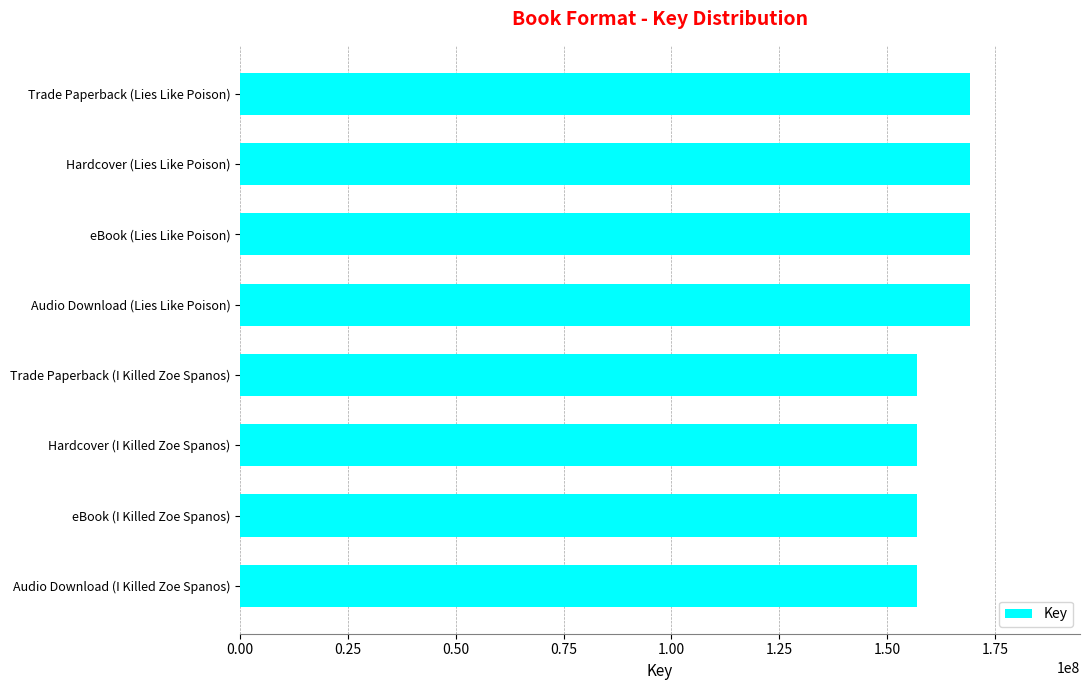

Reading top to bottom, transcribe all the data shown in this chart.

Trade Paperback (Lies Like Poison)=169323919	Hardcover (Lies Like Poison)=169323919	eBook (Lies Like Poison)=169323919	Audio Download (Lies Like Poison)=169323919	Trade Paperback (I Killed Zoe Spanos)=156935501	Hardcover (I Killed Zoe Spanos)=156935501	eBook (I Killed Zoe Spanos)=156935501	Audio Download (I Killed Zoe Spanos)=156935501